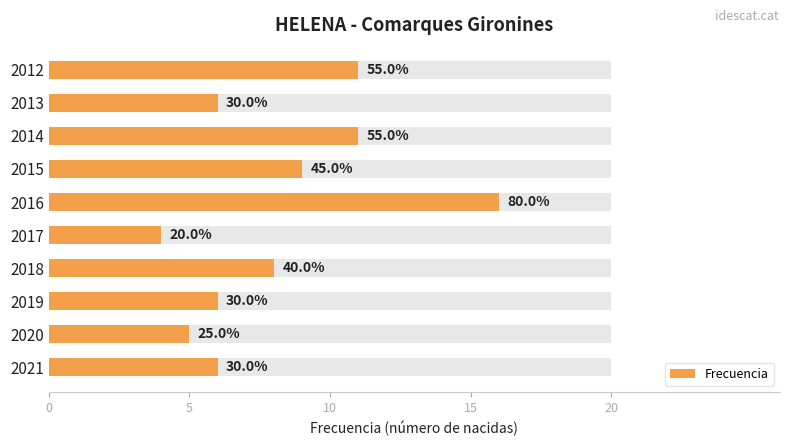

What is the difference between the maximum and minimum values?

12